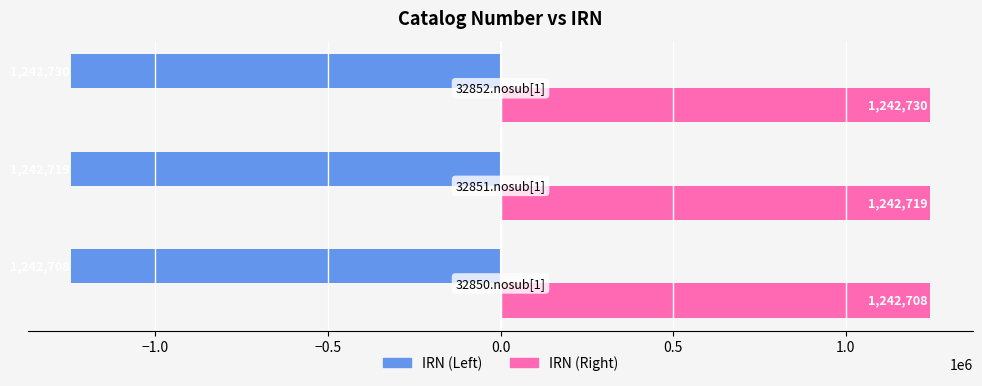

What is the difference between the maximum and minimum values in the IRN (Right) series?

22